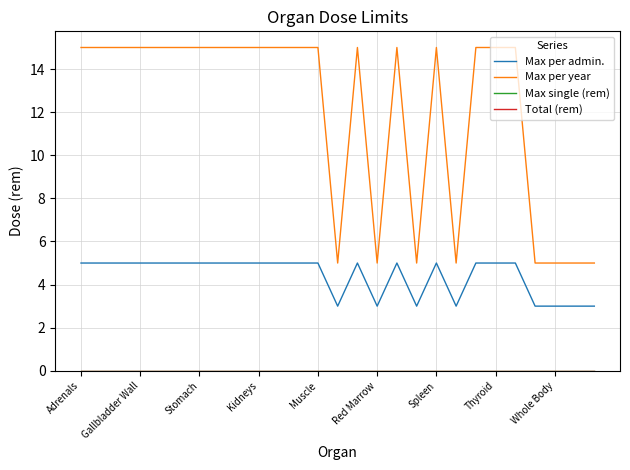

Does the chart display data point markers on the line(s)?

No